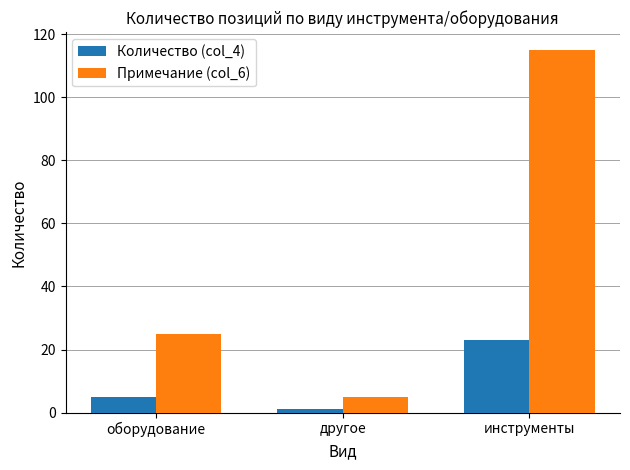

What position from the right is другое?

2